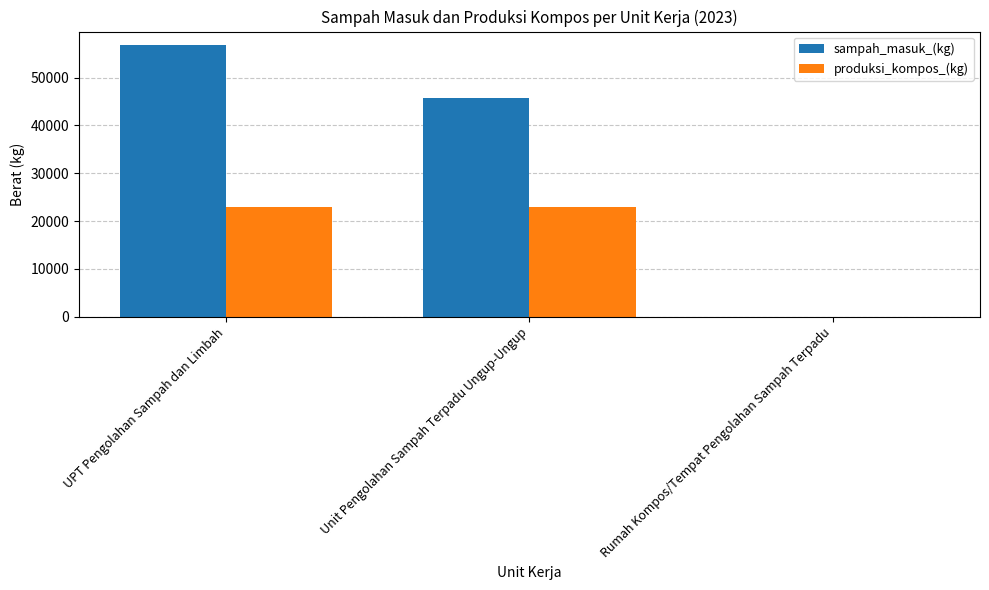

Are the bars grouped side by side (vs. stacked)?

Yes